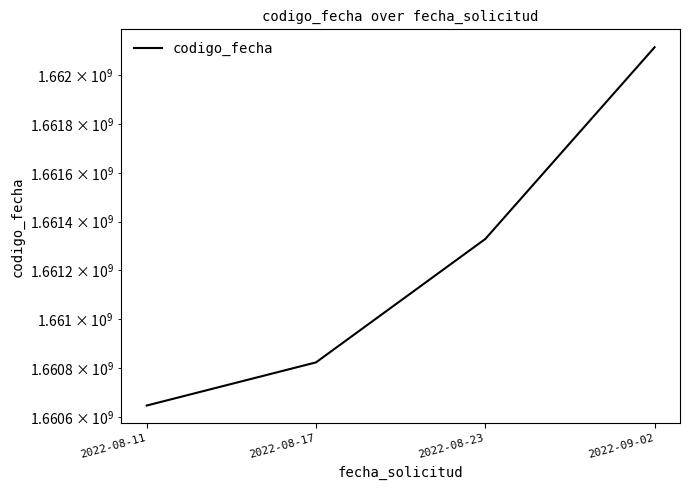

True or false: the data shows 2585068436 at 2022-08-23.

False